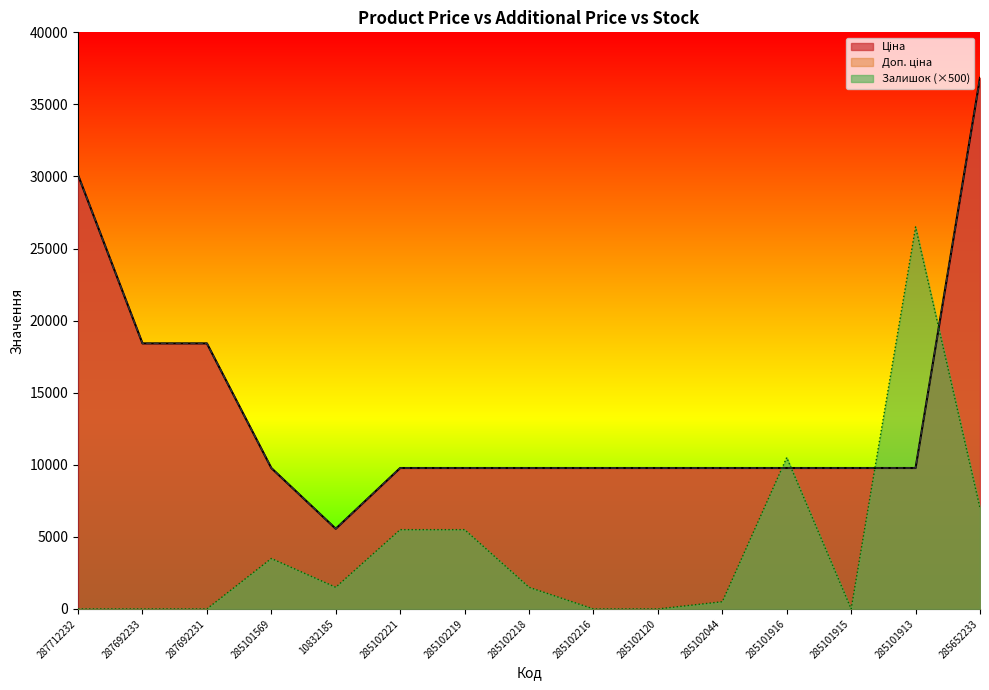

Between 285102120 and 285101916, which series saw the biggest shift?

Залишок